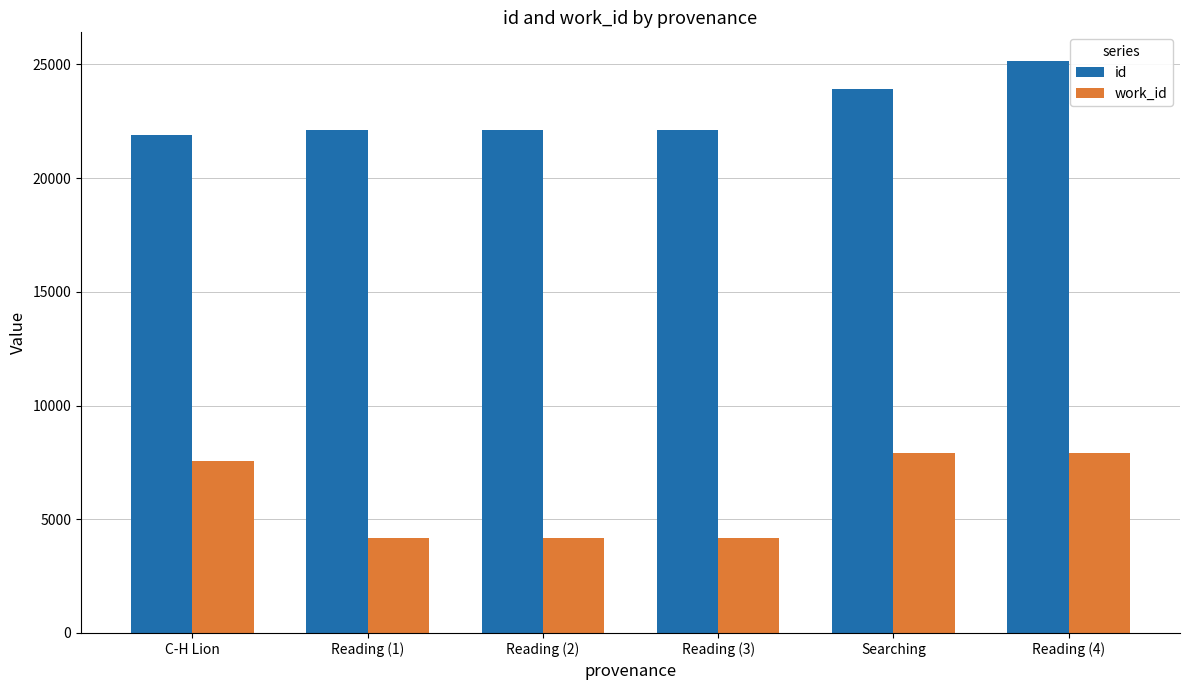

What is the value of the work_id bar at the 6th from the left?

7929